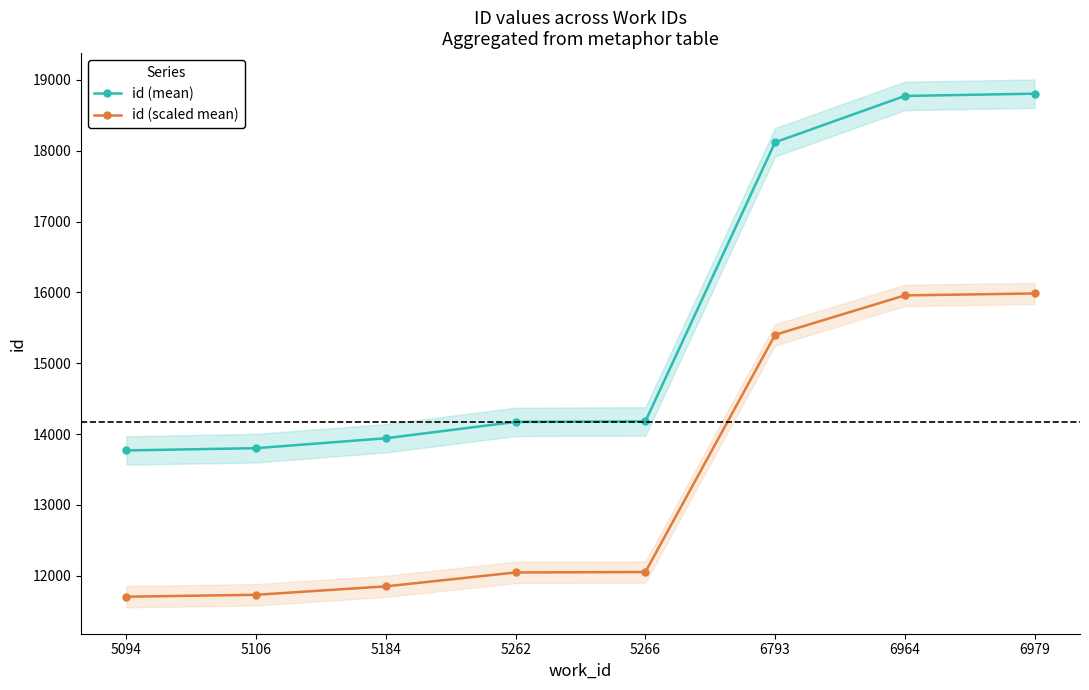

Reading left to right, what are all the values shown in this chart?

id (mean): 13769.0	13801.0	13941.0	14172.0	14179.0	18120.0	18774.0	18806.0
id (scaled mean): 11703.6	11730.9	11849.9	12046.2	12052.1	15402.0	15957.9	15985.1